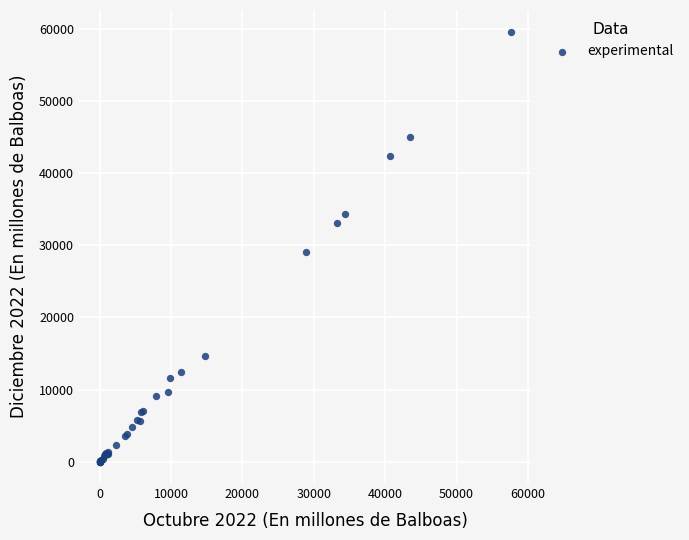

What Y value in the scatter plot is closest to 29853?

29103.8